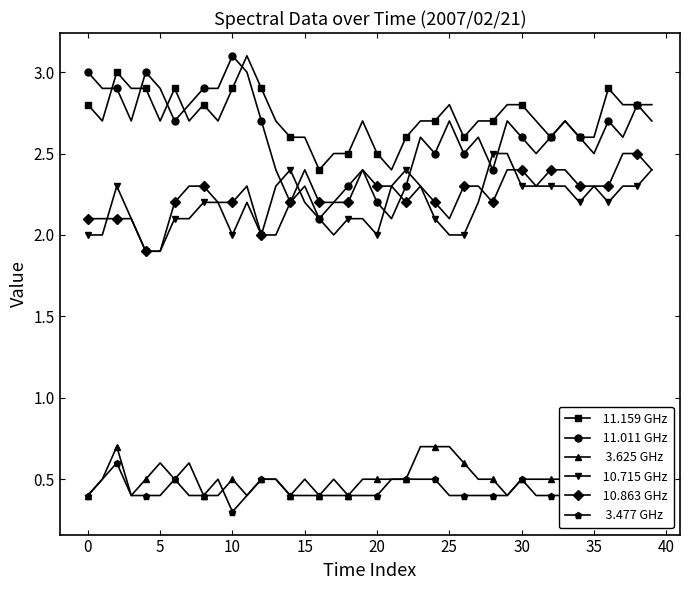

How many categories are shown in the chart?

40